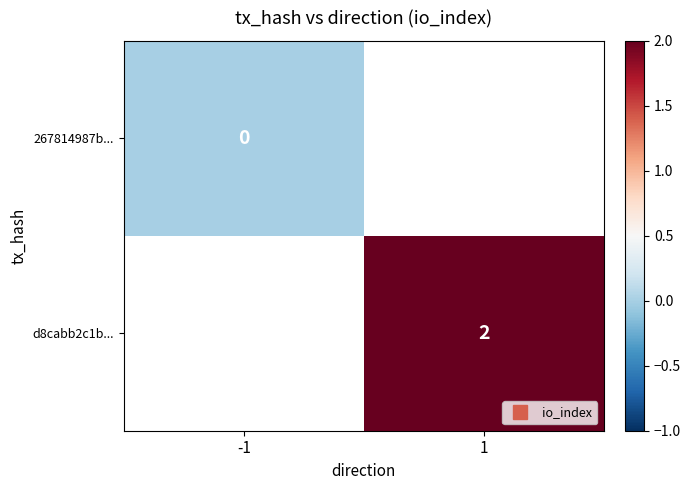

Which label corresponds to the smallest value in the chart?

-1